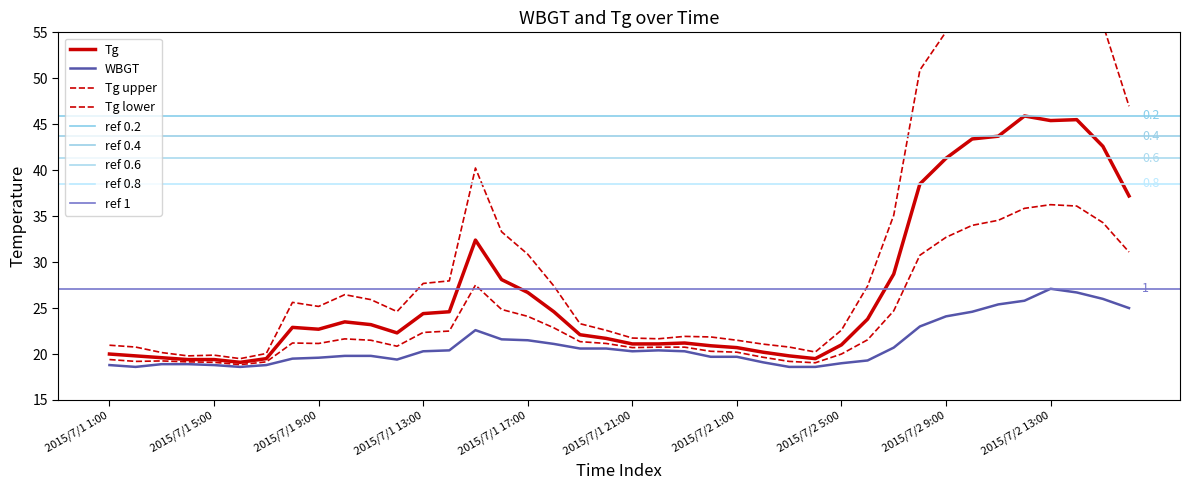

Which category has the lowest value in the WBGT series?

2015/7/1 2:00